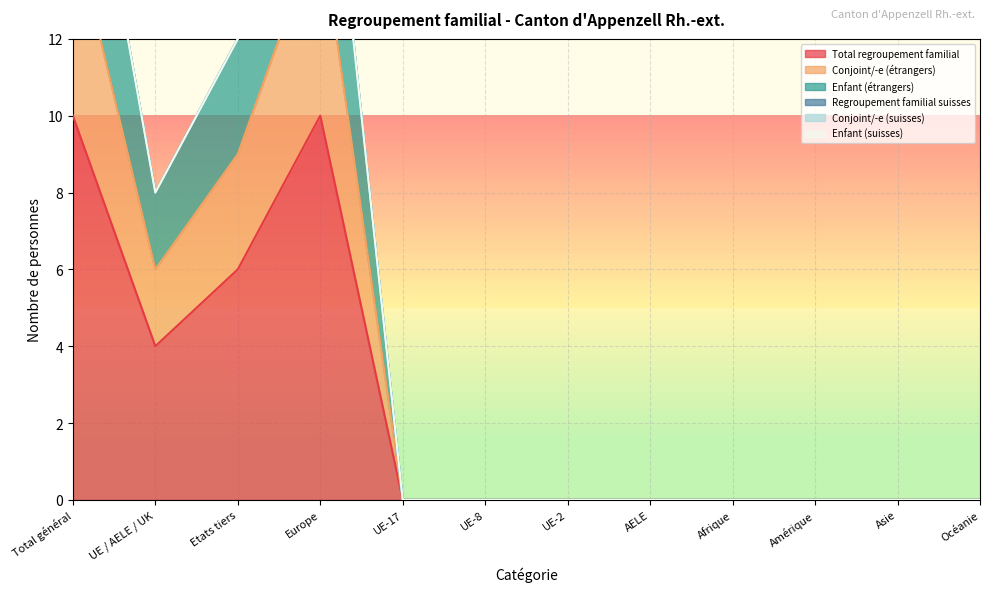

What is the label of the 8th point from the right?

UE-17